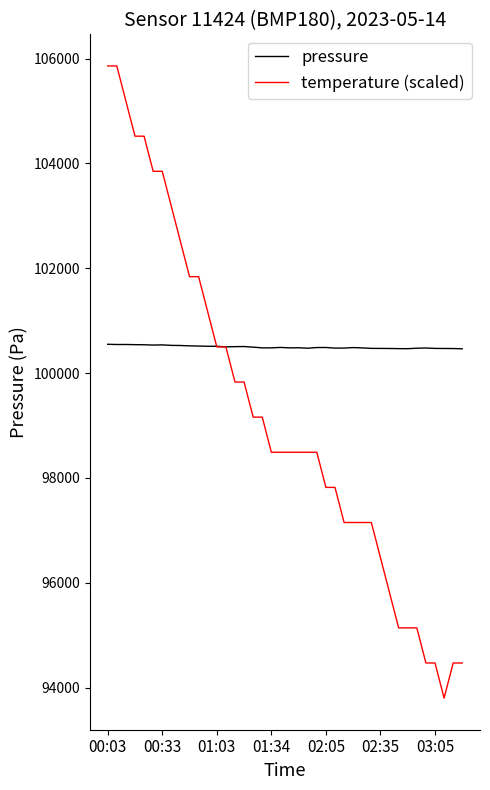

Which series has the largest range (max minus min)?

temperature (scaled)